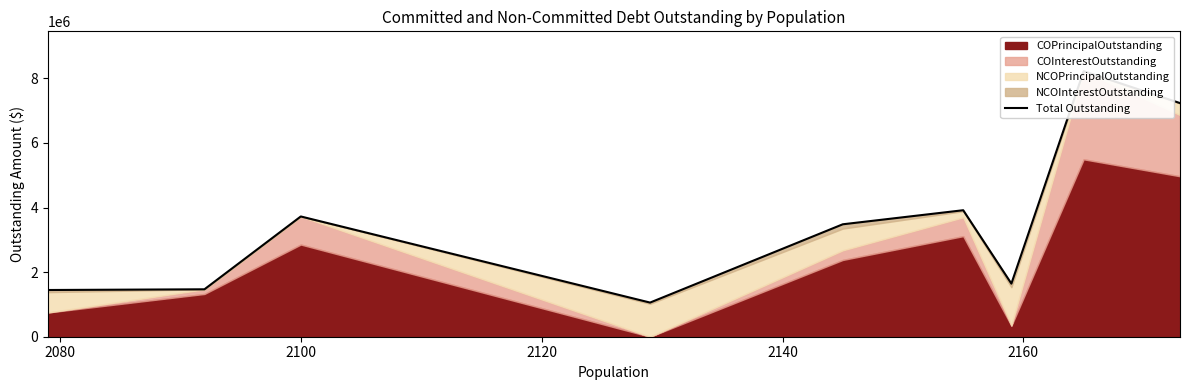

What is the smallest value displayed?

1057355.0